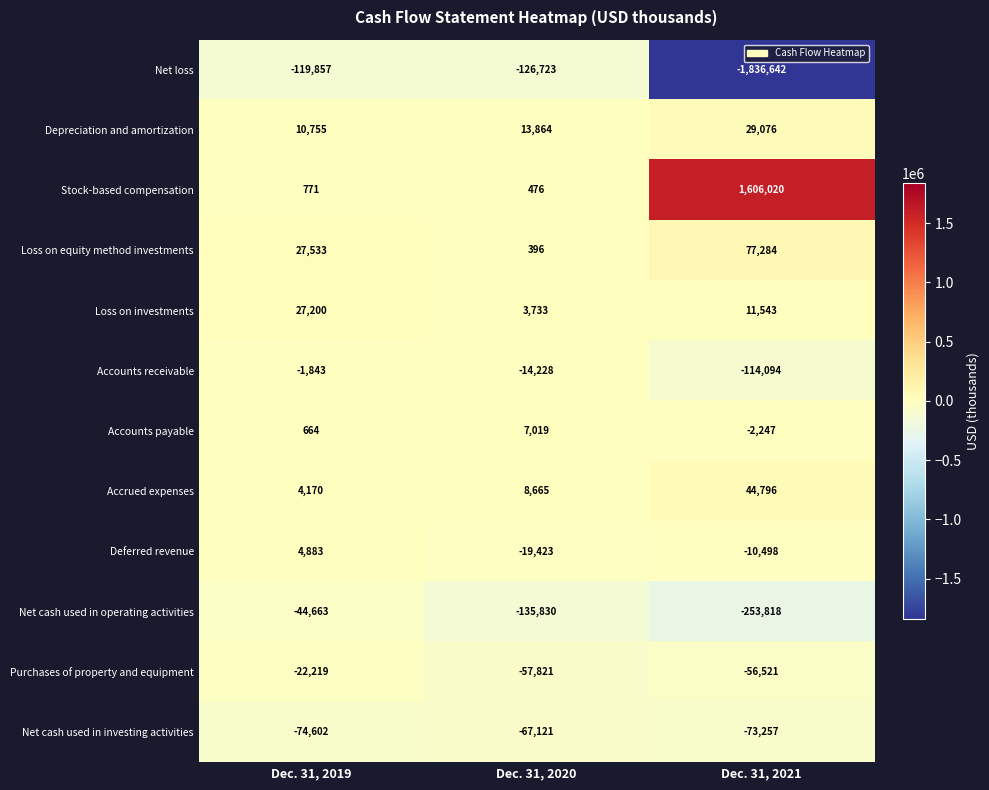

The Deferred revenue series shows 7814 at Dec. 31, 2019. True or false?

False